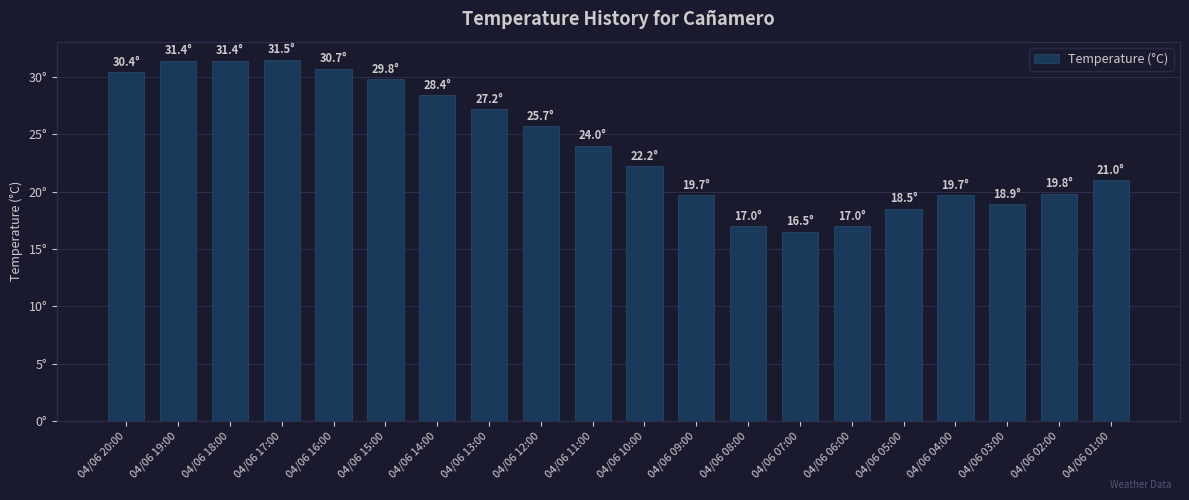

Are the bars horizontal?

No